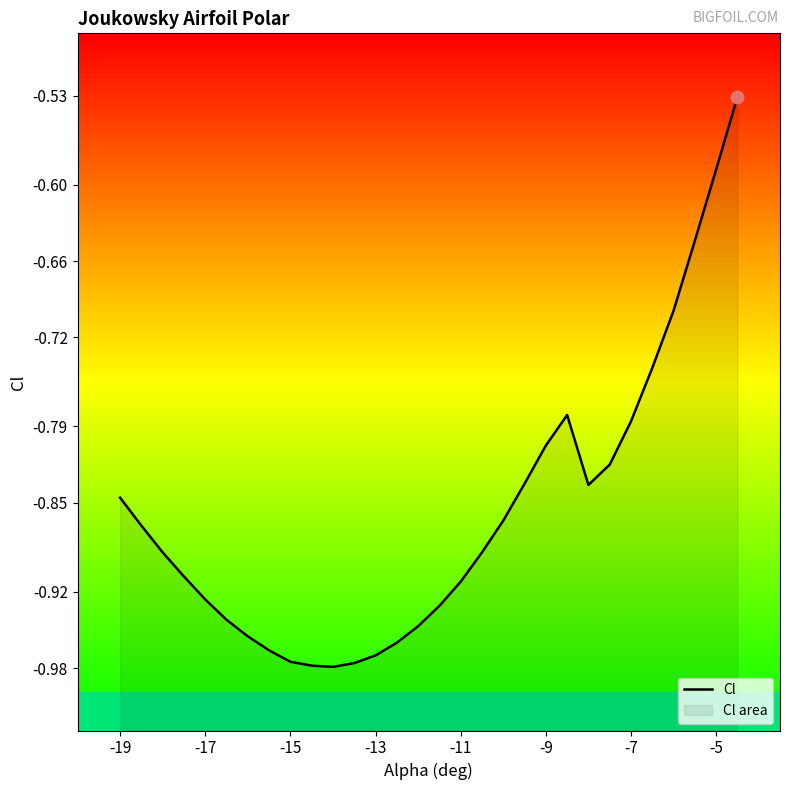

What is the approximate value at -11?

-0.9